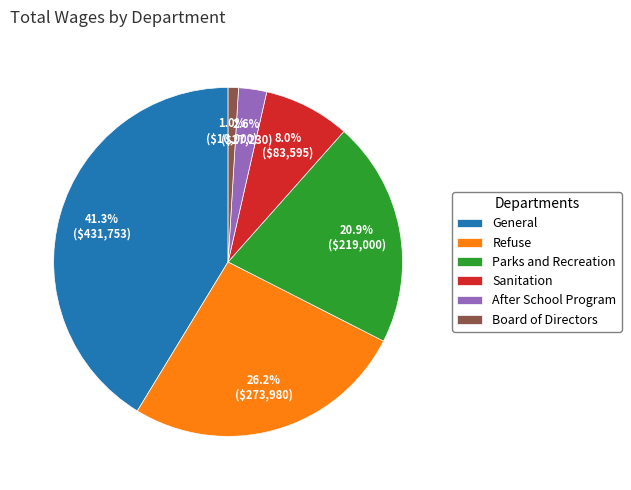

How many segments does this pie chart have?

6